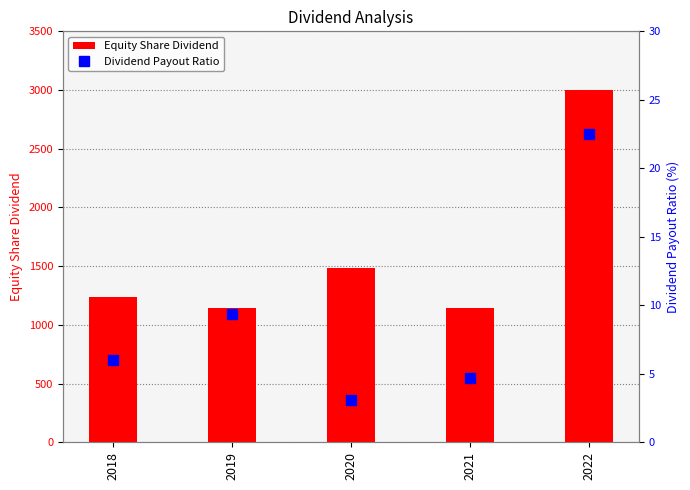

List the series in order of their peak value, lowest first.

Dividend Payout Ratio, Equity Share Dividend